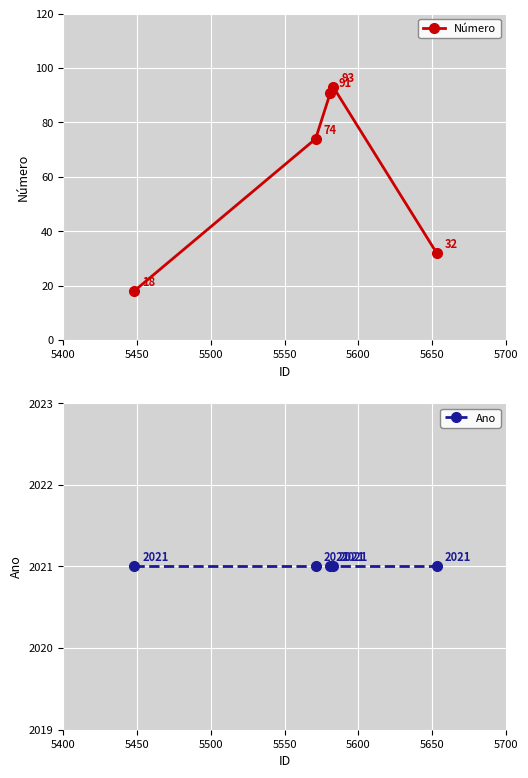

What is the lowest value of the Número series?

18